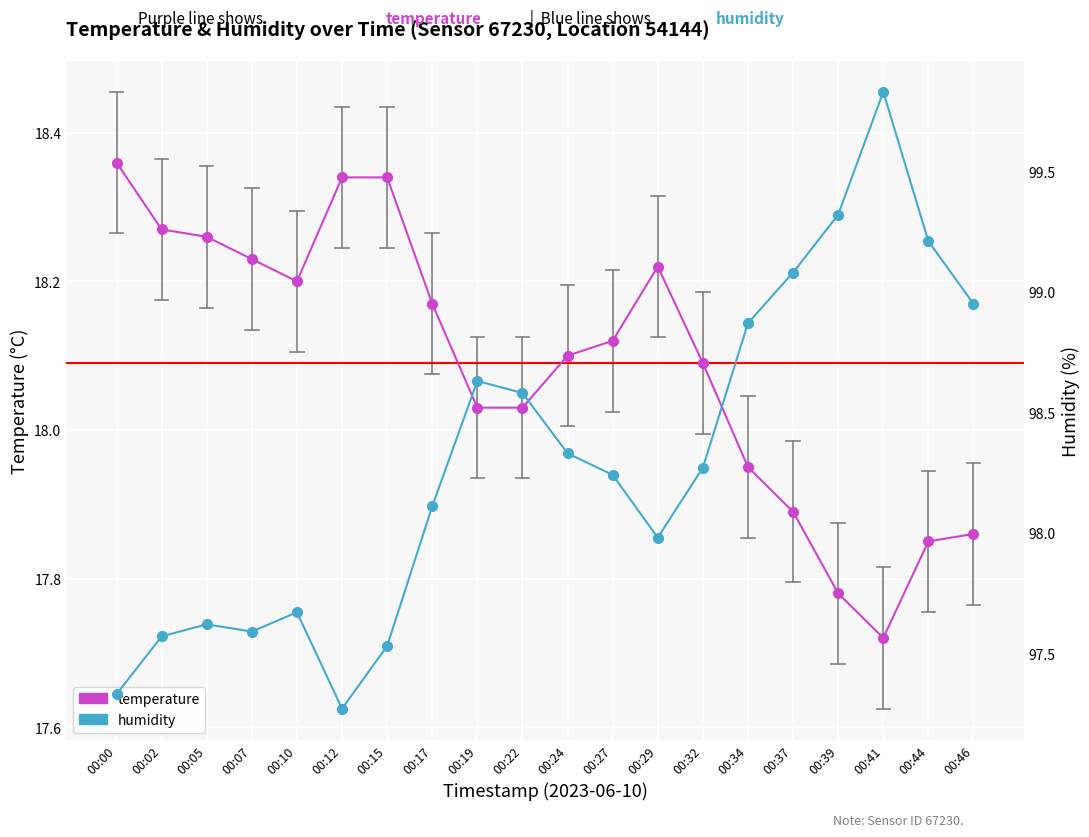

How many lines are shown in the chart?

2